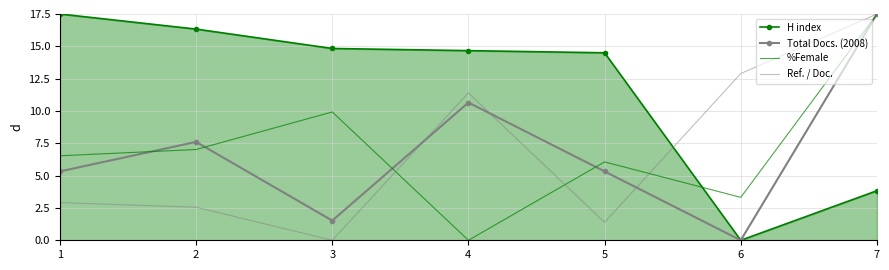

Reading right to left, list all the values displayed in this chart.

H index: 3.8	0.0	14.5	14.7	14.8	16.3	17.5
Total Docs. (2008): 17.5	0.0	5.3	10.7	1.5	7.6	5.3
%Female: 17.5	3.3	6.1	0.0	9.9	7.0	6.5
Ref. / Doc.: 17.5	12.9	1.4	11.4	0.0	2.6	2.9